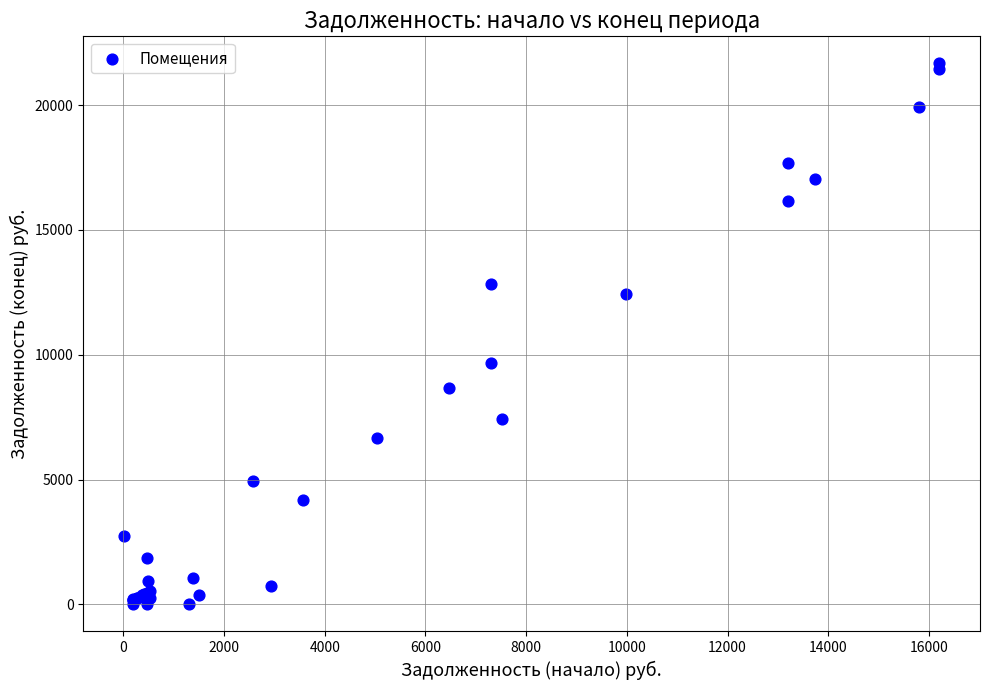

What Y value in the scatter plot is closest to 10836?

9662.6